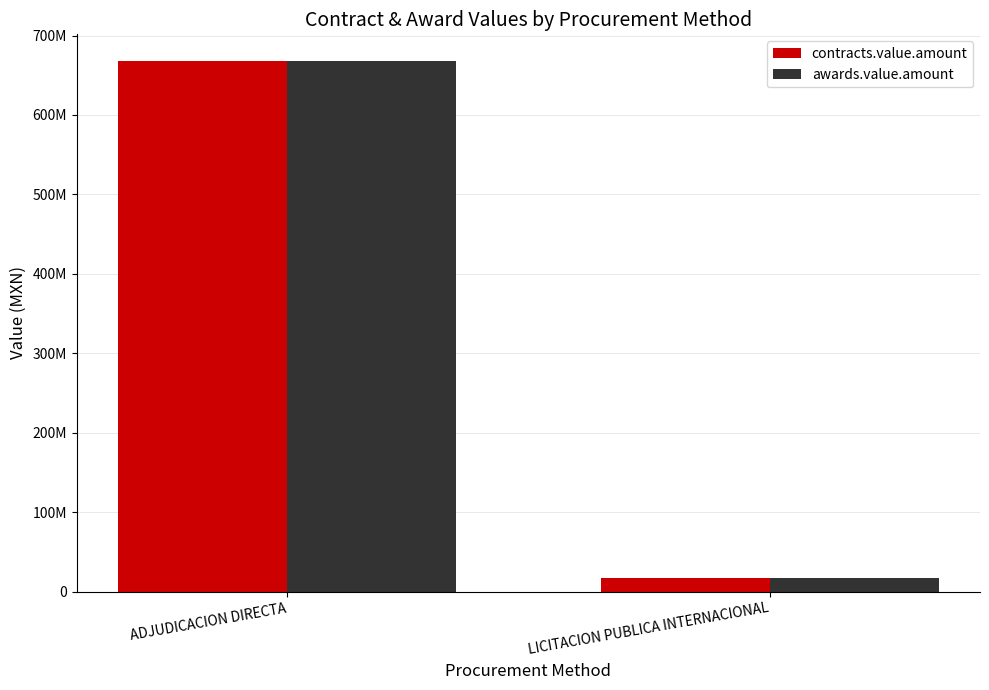

Rank the series at LICITACION PUBLICA INTERNACIONAL from lowest to highest value.

contracts.value.amount, awards.value.amount